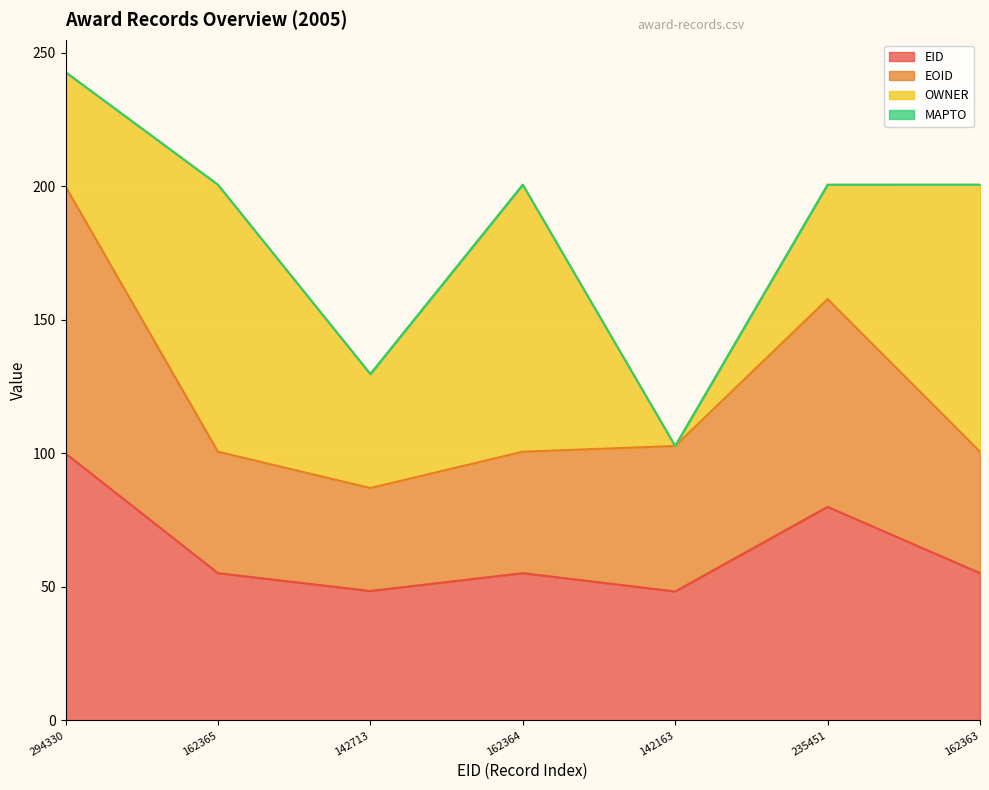

What is the highest value of the EID series?

100.0